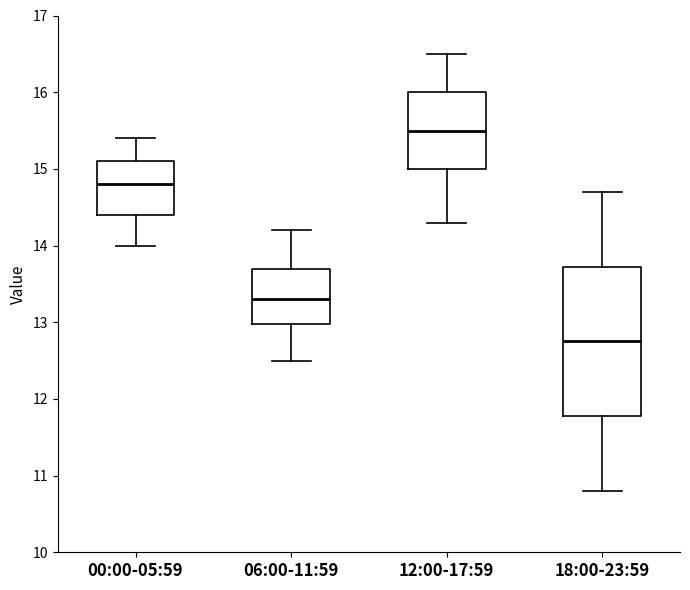

Which box has the lowest median line?

18:00-23:59